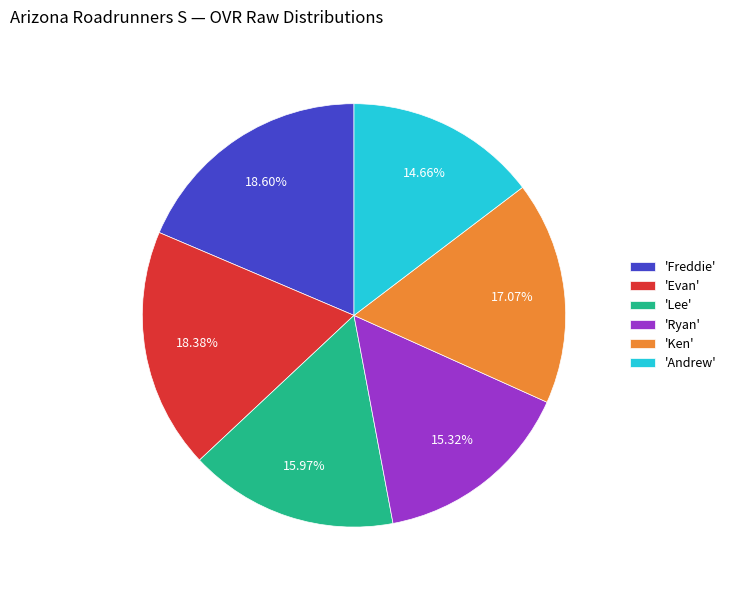

Count the number of slices in the pie.

6